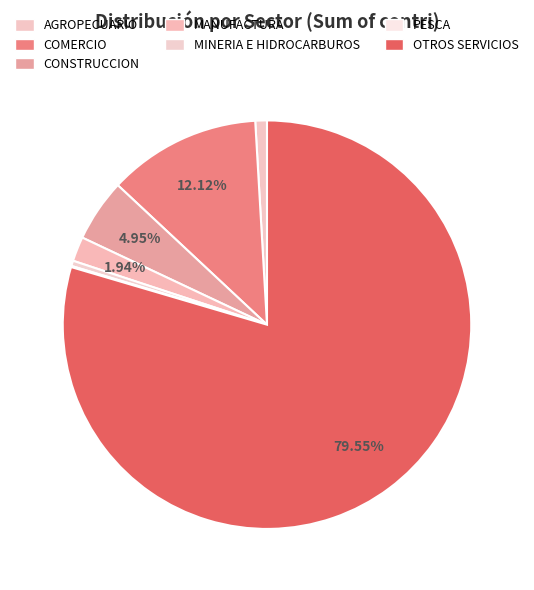

To the nearest percent, what percentage of the pie is AGROPECUARIO?

1%